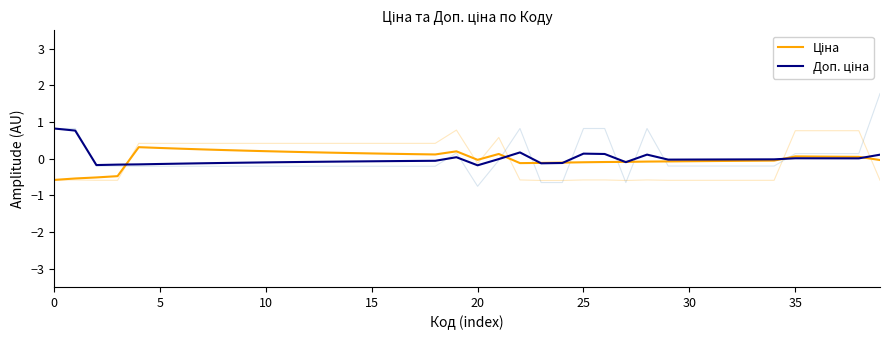

What are all the series names shown in the legend?

Ціна, Доп. ціна